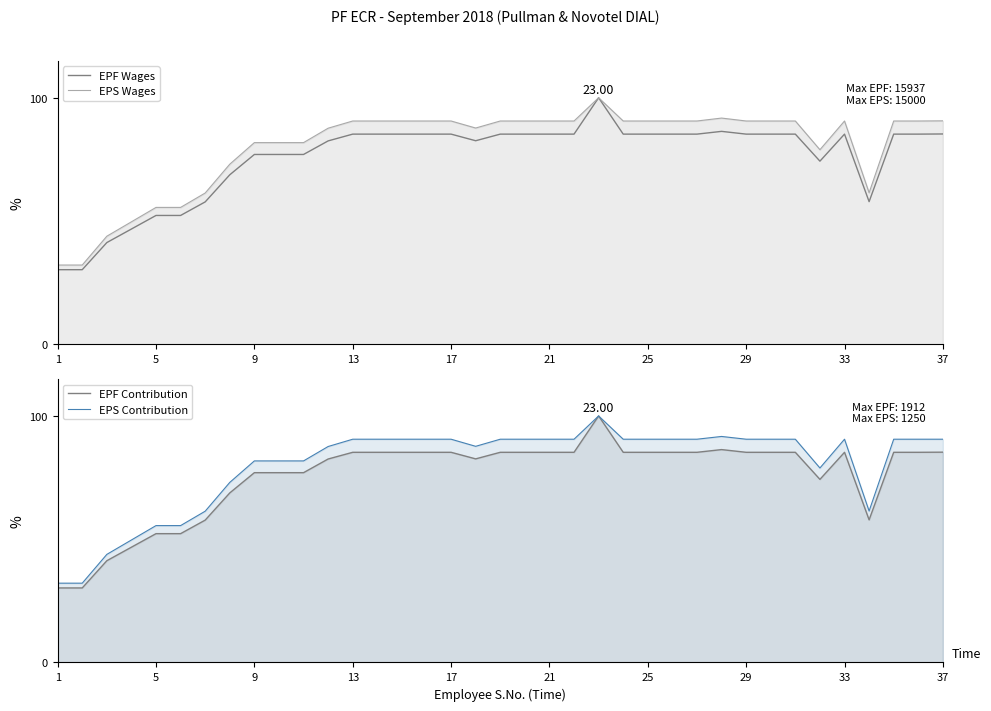

True or false: EPS Wages has more than 1 points higher than both neighbors.

True